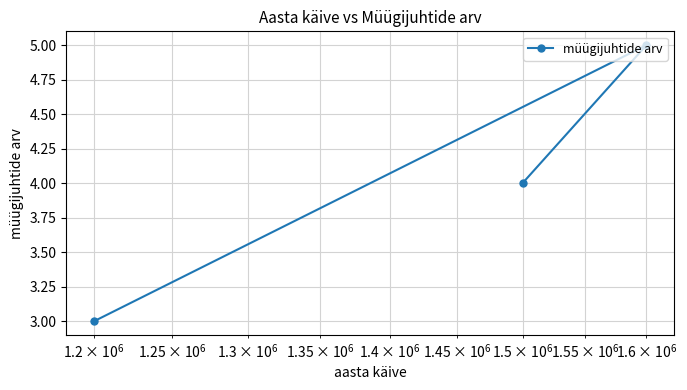

What is the maximum value shown in the chart?

5